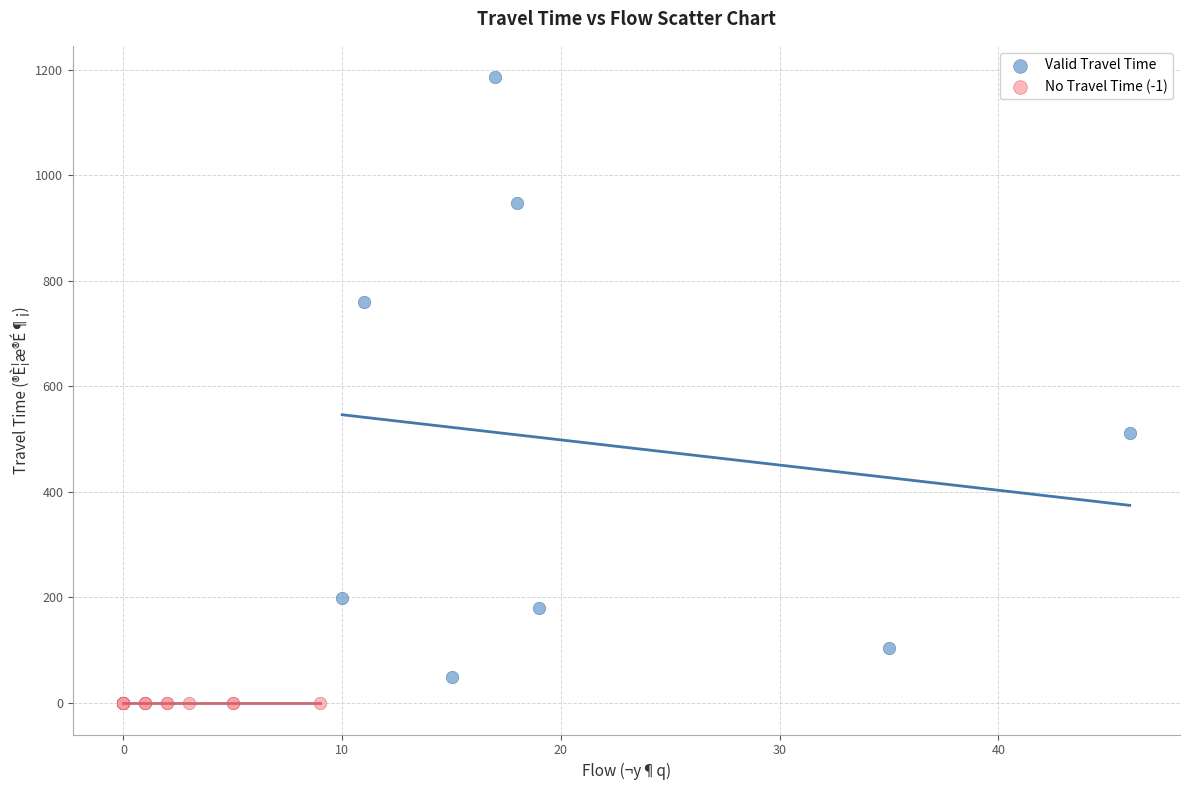

Which series contains the highest Y value?

Valid Travel Time